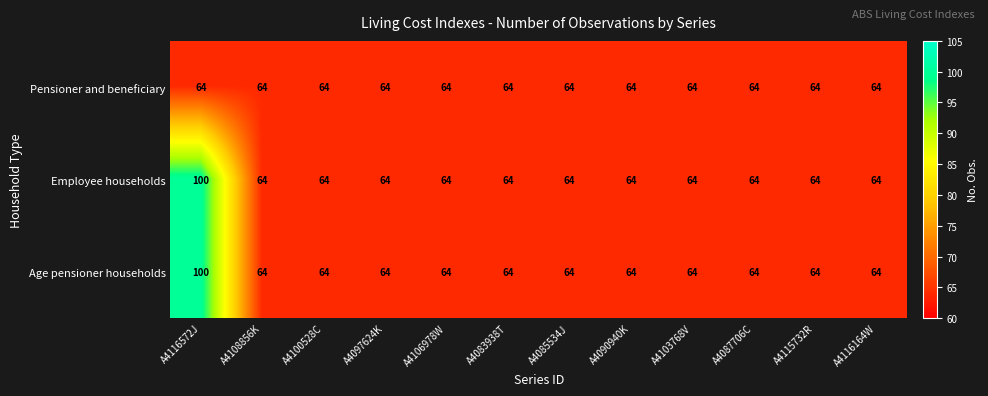

How many data points in Age pensioner households are above 64?

1